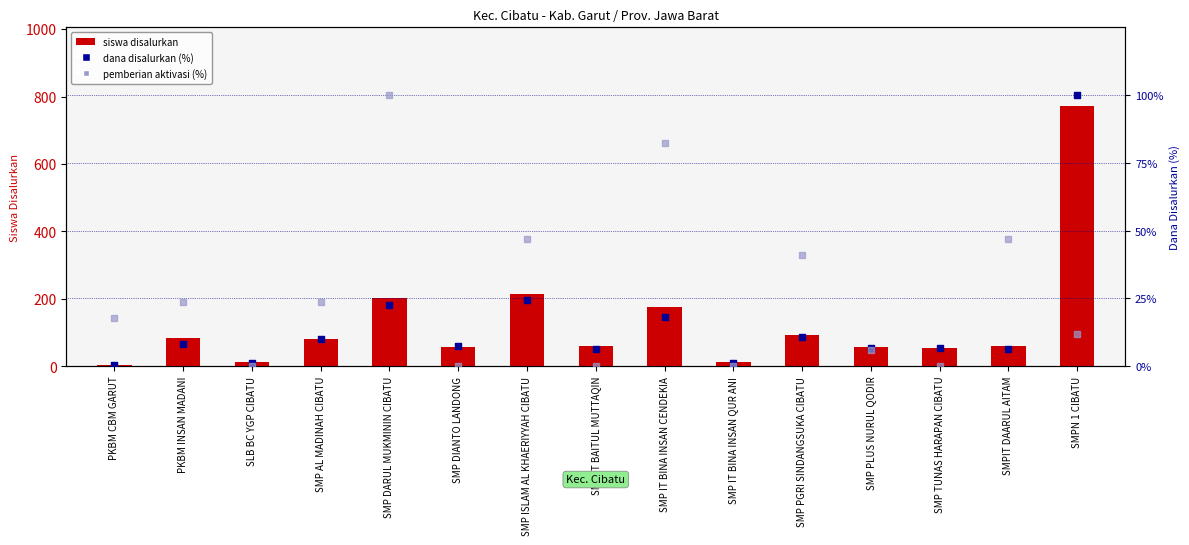

What is the total value across all series at SMP PLUS NURUL QODIR?

69.6